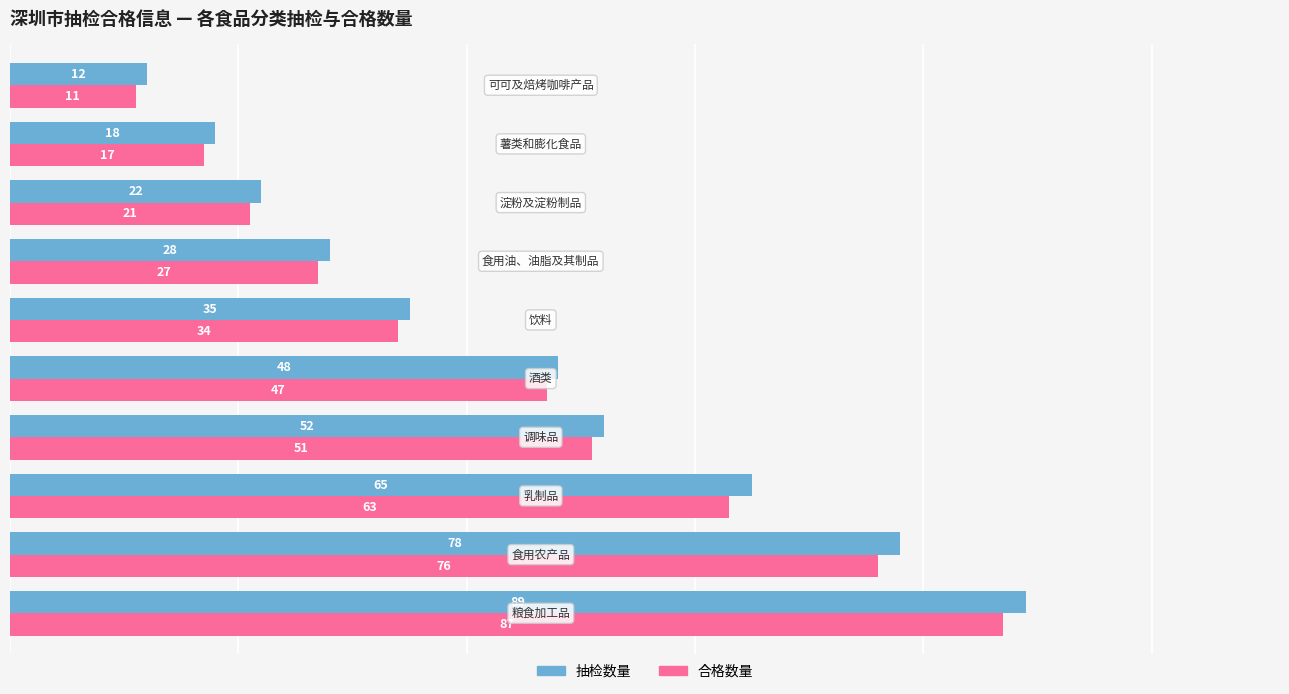

What is the average value of the 合格数量 series?

43